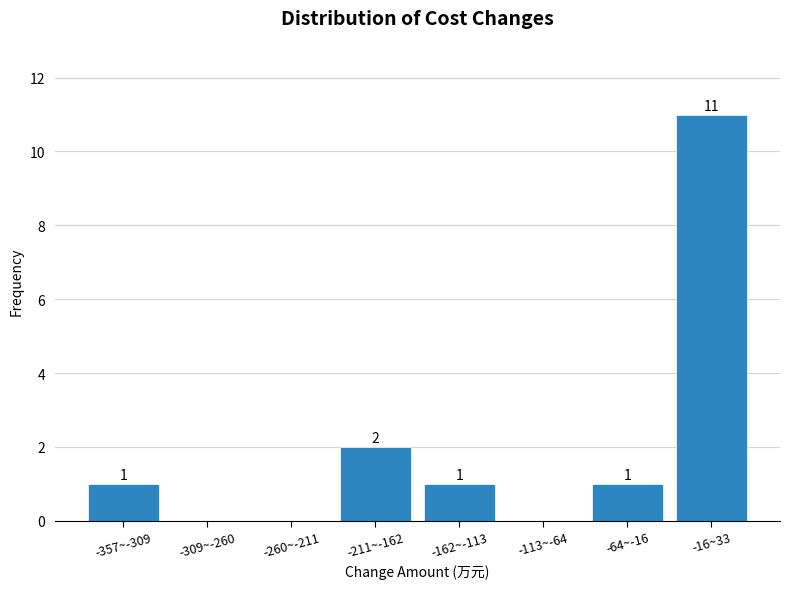

Reading left to right, extract all data points from this chart.

-357~-309=1	-309~-260=0	-260~-211=0	-211~-162=2	-162~-113=1	-113~-64=0	-64~-16=1	-16~33=11